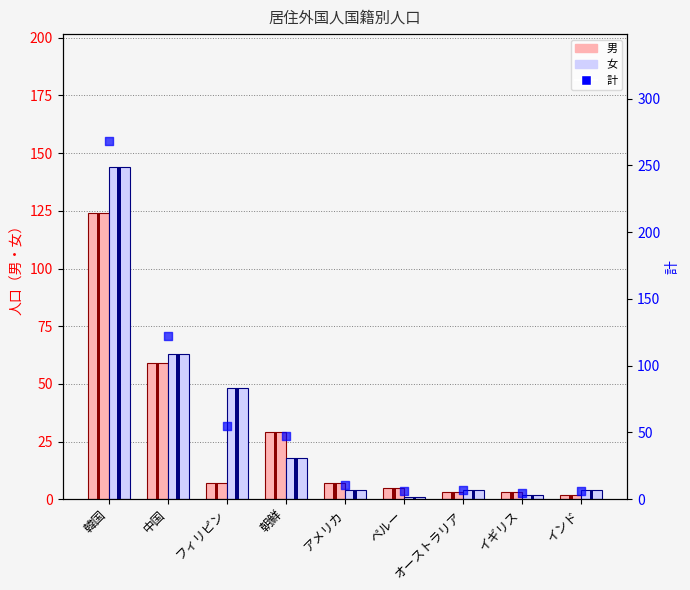

Which series reaches the minimum Y coordinate?

女